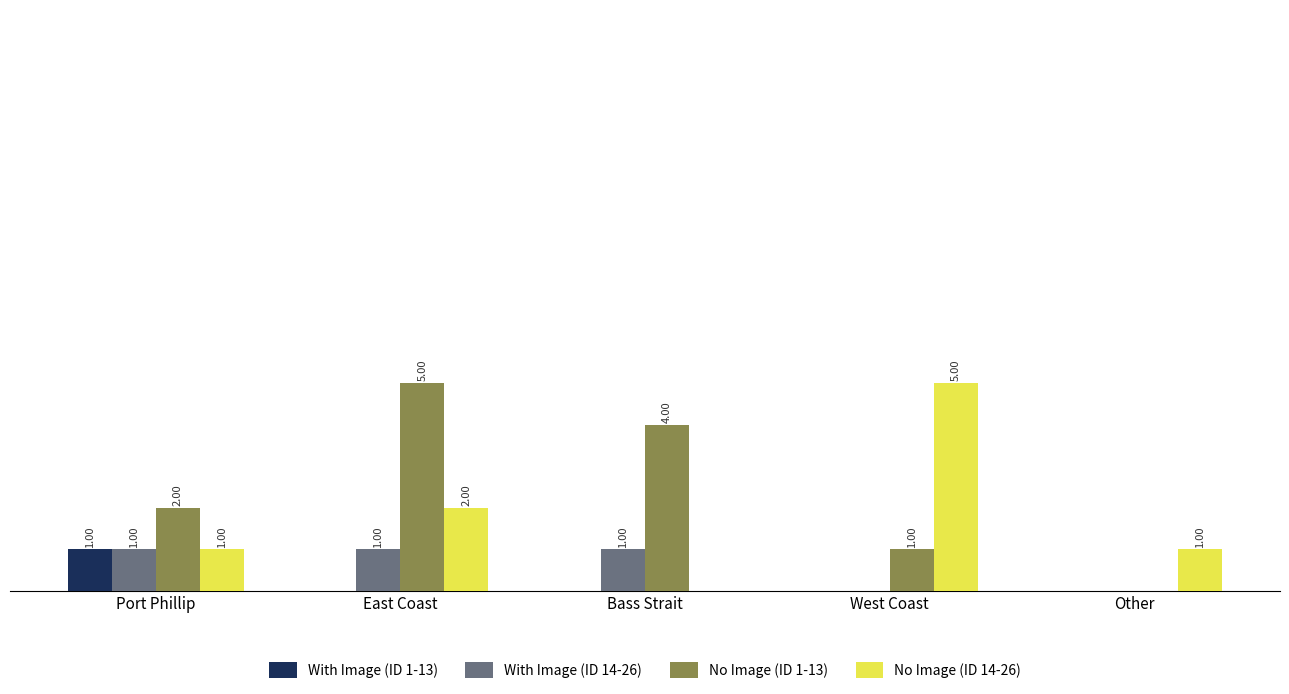

Which category has the highest value in the No Image (ID 14-26) series?

West Coast